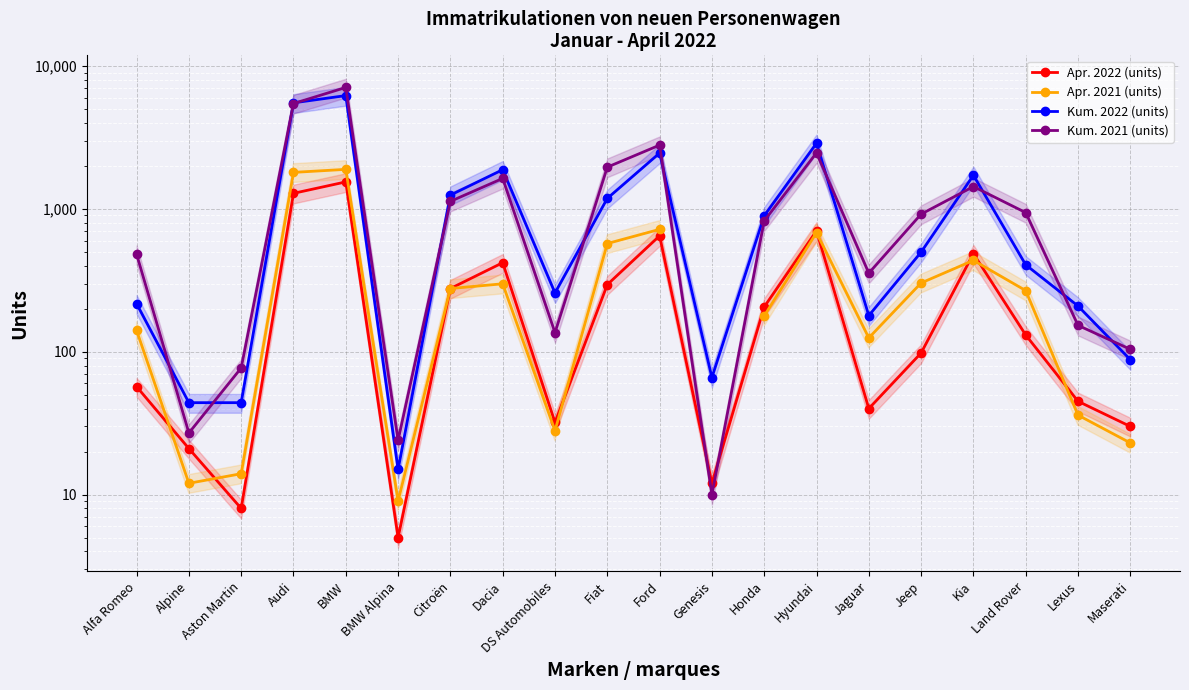

How many times do Apr. 2021 (units) and Apr. 2022 (units) cross each other?

7